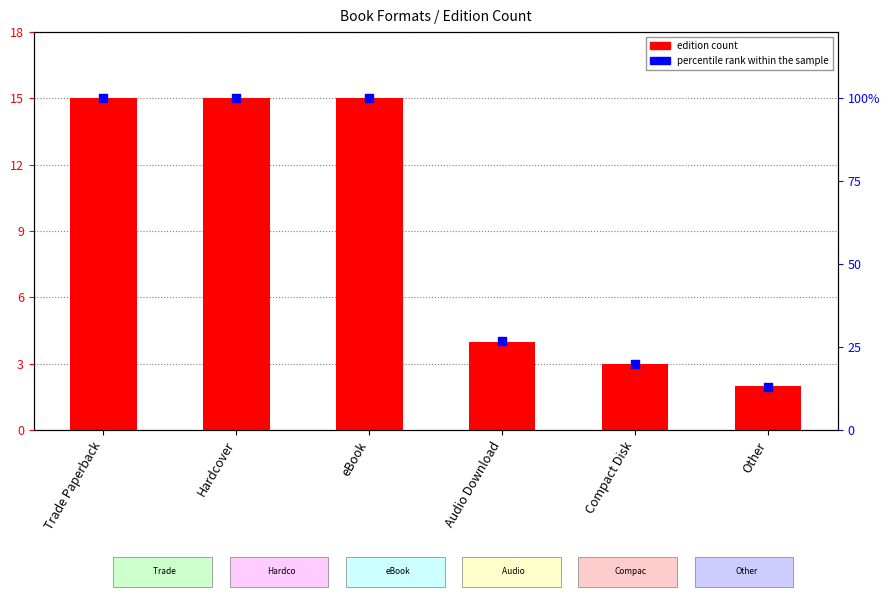

Which series reaches the minimum Y coordinate?

edition count